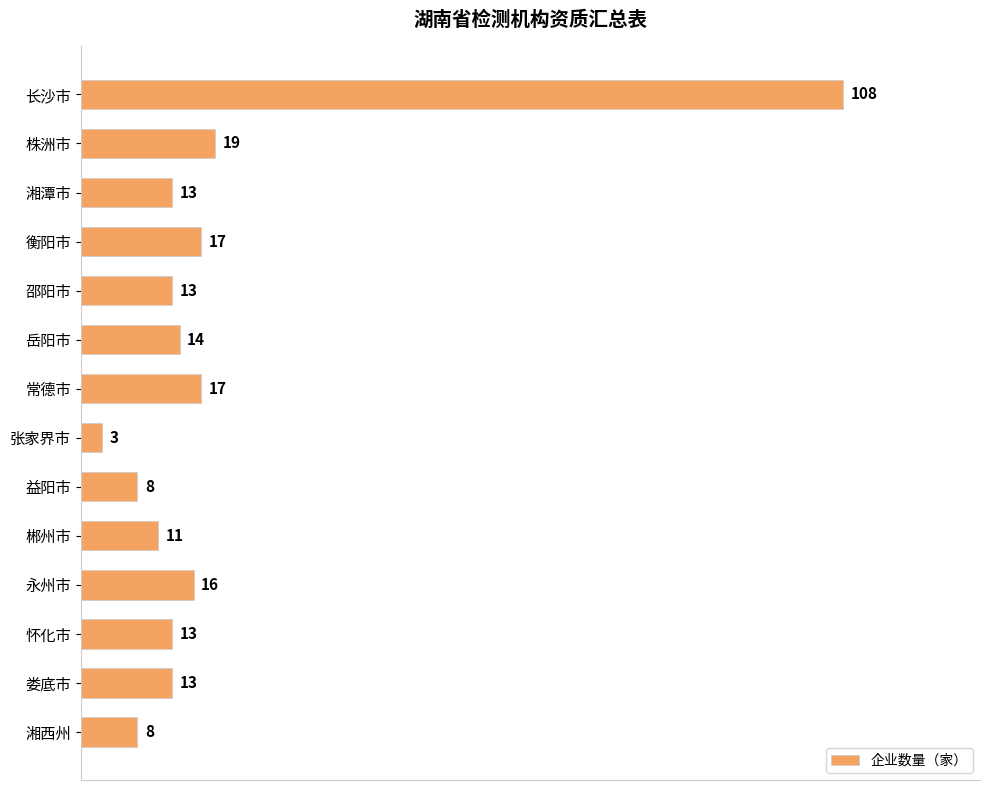

Which category has the lowest value across all series?

张家界市